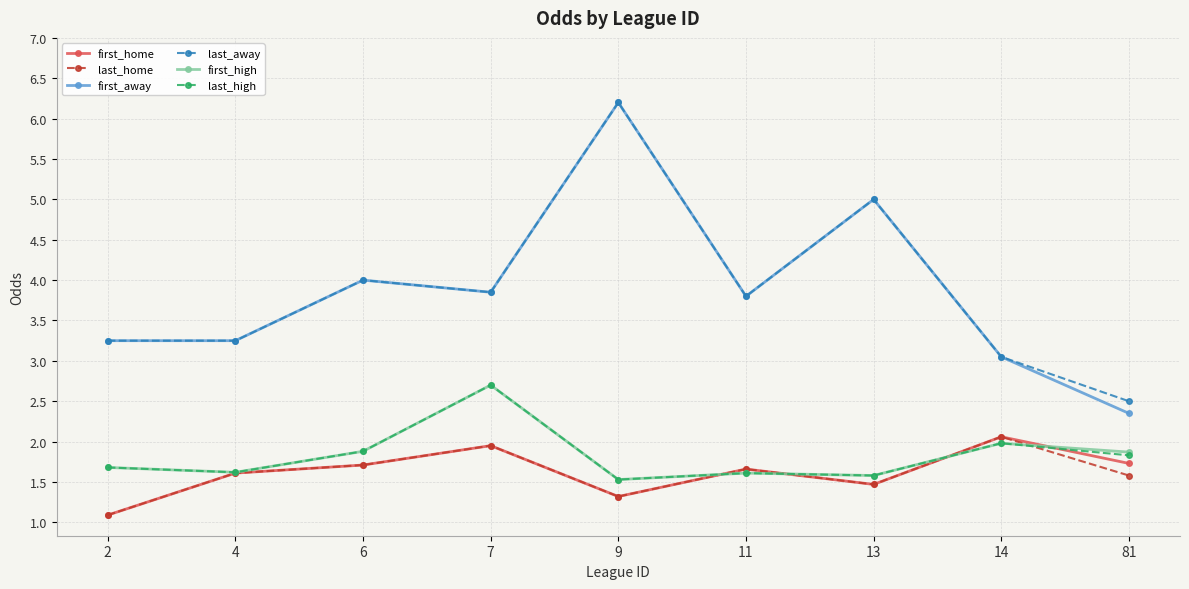

The value of first_away at 13 is 5.0. True or false?

True